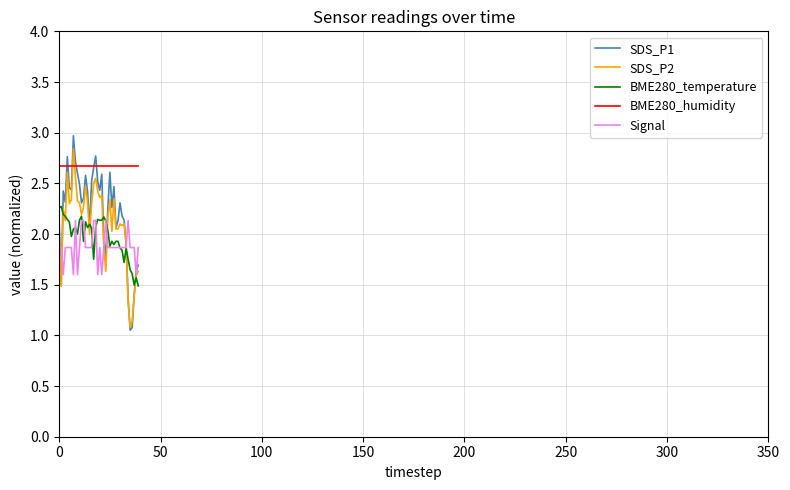

What are all the series names shown in the legend?

SDS_P1, SDS_P2, BME280_temperature, BME280_humidity, Signal